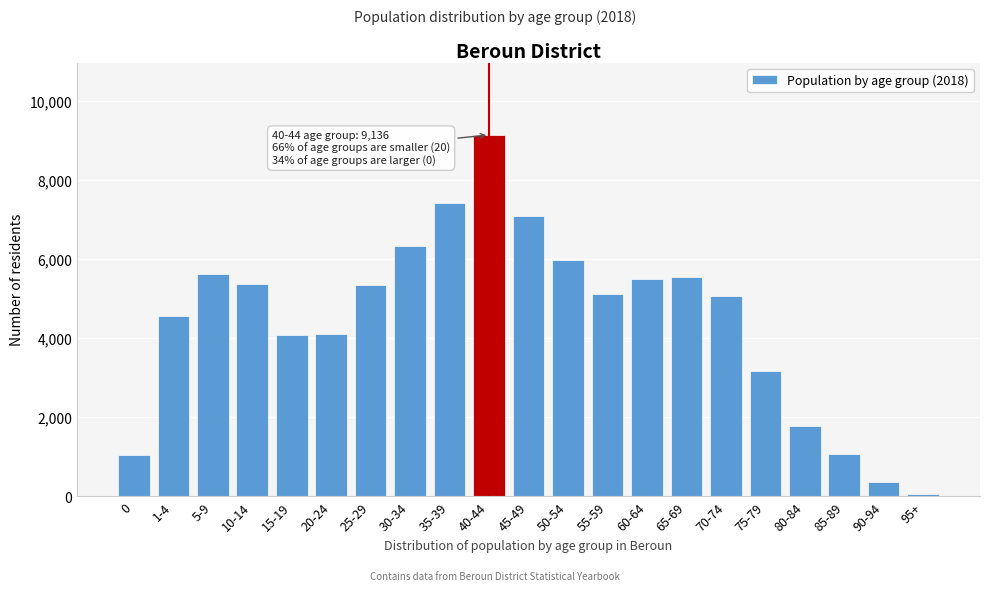

What is the label of the 18th bar from the right?

10-14